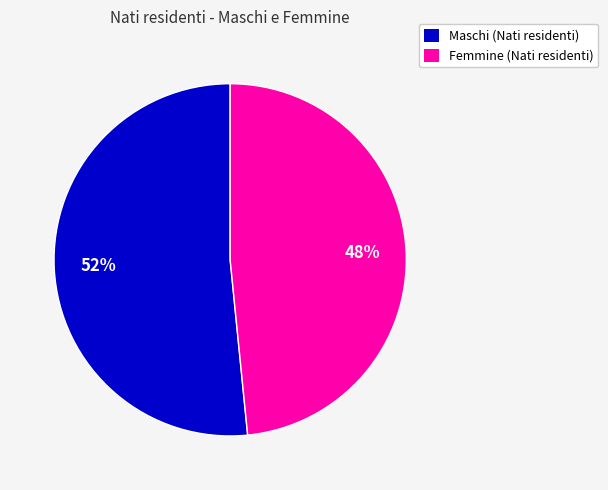

Count the number of slices in the pie.

2